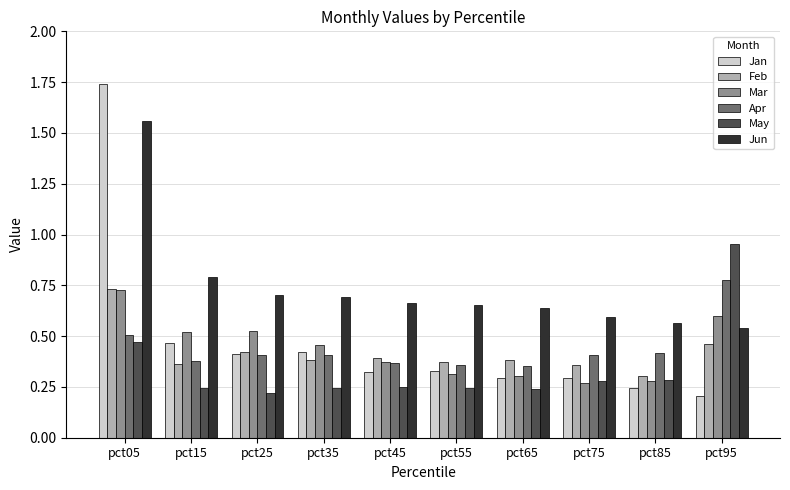

How many bars are there in total?

60